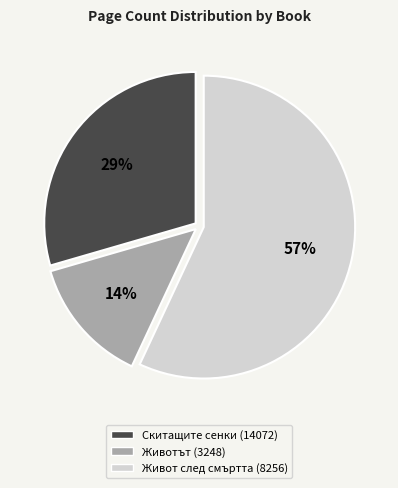

To the nearest percent, what portion does Скитащите сенки (14072) represent?

29%